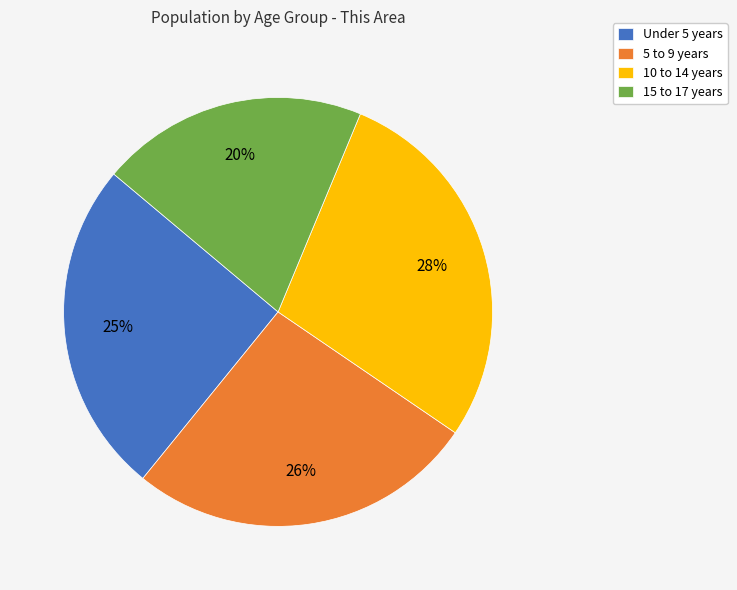

To the nearest percent, what portion does 15 to 17 years represent?

20%